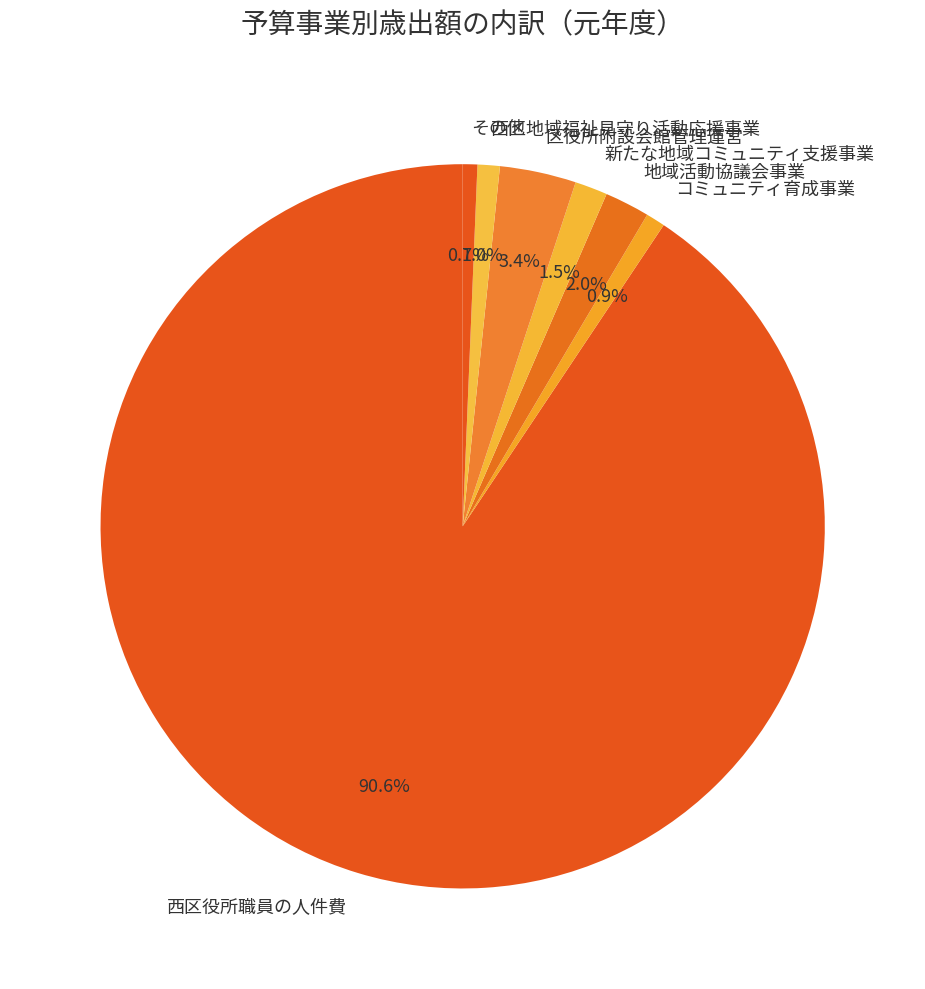

Is the sum of 区役所附設会館管理運営 and その他 greater than half?

No